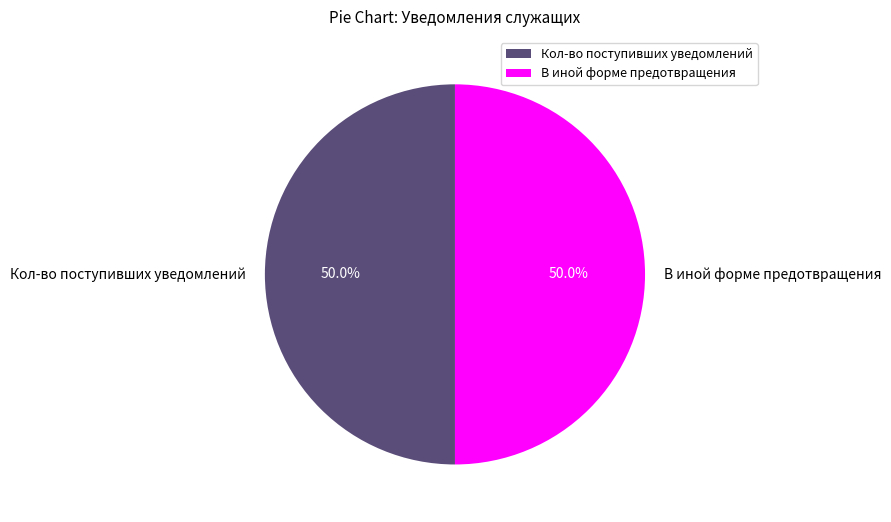

What is the ratio of the value at Кол-во поступивших уведомлений to the value at В иной форме предотвращения?

1.0